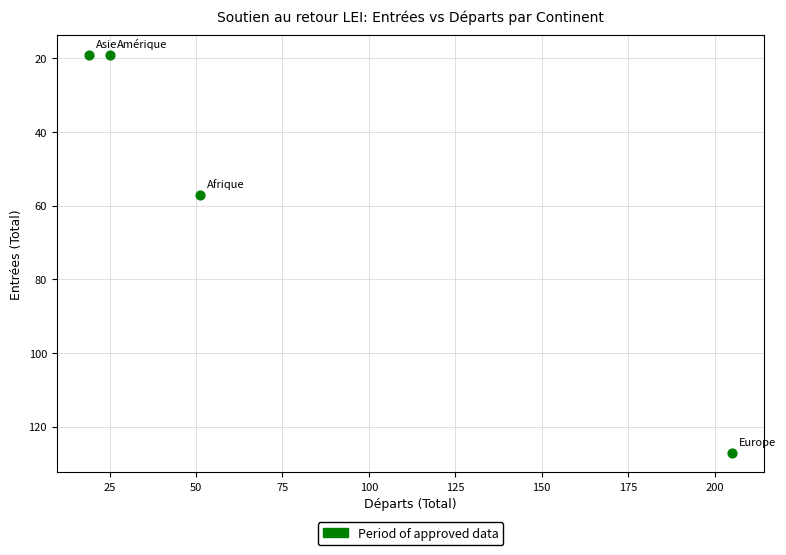

What is the average Y value?

56